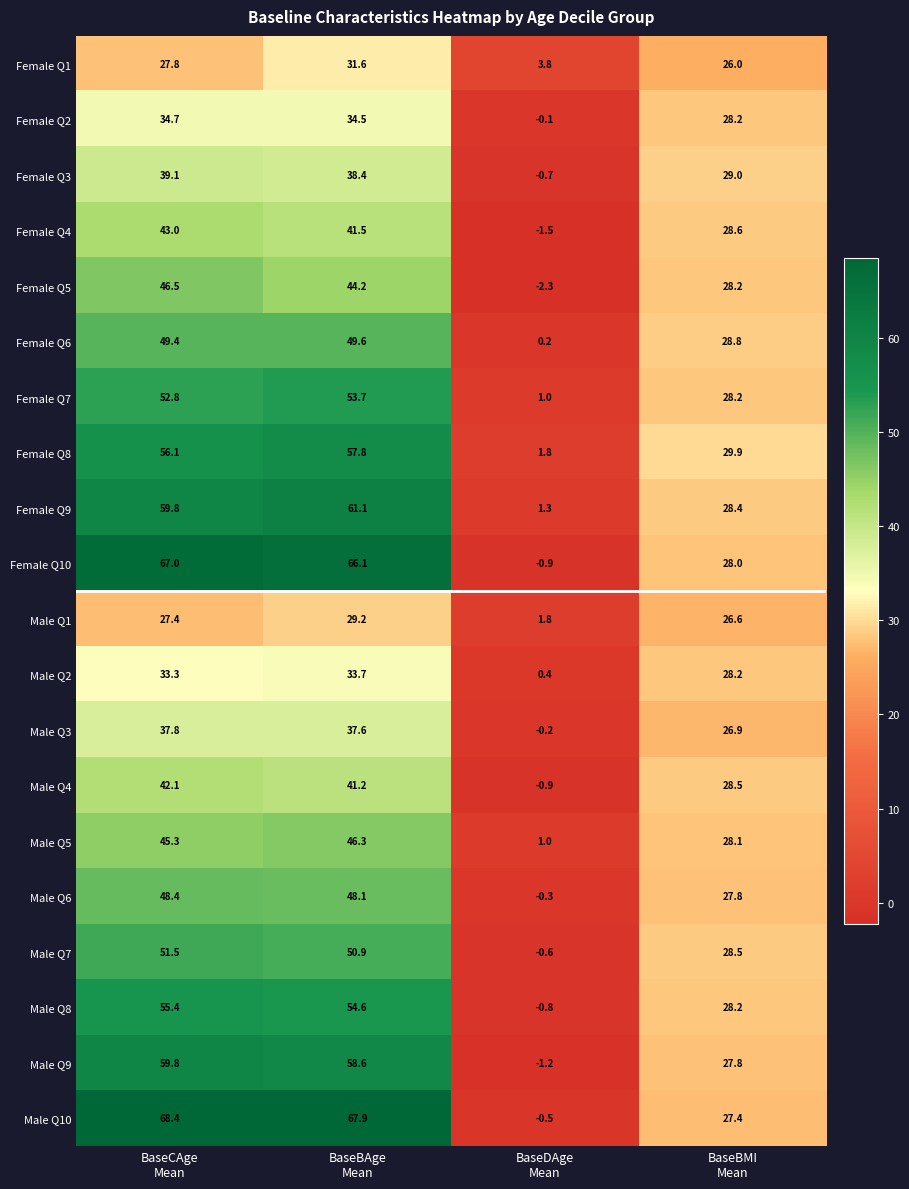

List the series in order of their peak value, lowest first.

Male Q1, Female Q1, Male Q2, Female Q2, Male Q3, Female Q3, Male Q4, Female Q4, Male Q5, Female Q5, Male Q6, Female Q6, Male Q7, Female Q7, Male Q8, Female Q8, Male Q9, Female Q9, Female Q10, Male Q10